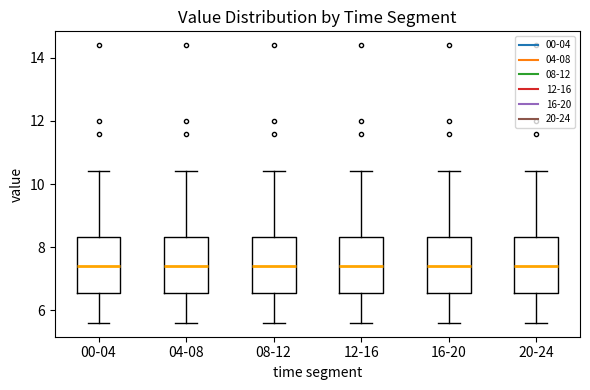

Reading left to right, read every box against the y-axis: the position of its median line, the range the box covers, and the ends of its whiskers. The values are not printed on the chart, so give them approximately, as read against the axis.

00-04: median 7.4, box 6.6 to 8.4, whiskers 5.6 to 10.4
04-08: median 7.4, box 6.6 to 8.4, whiskers 5.6 to 10.4
08-12: median 7.4, box 6.6 to 8.4, whiskers 5.6 to 10.4
12-16: median 7.4, box 6.6 to 8.4, whiskers 5.6 to 10.4
16-20: median 7.4, box 6.6 to 8.4, whiskers 5.6 to 10.4
20-24: median 7.4, box 6.6 to 8.4, whiskers 5.6 to 10.4